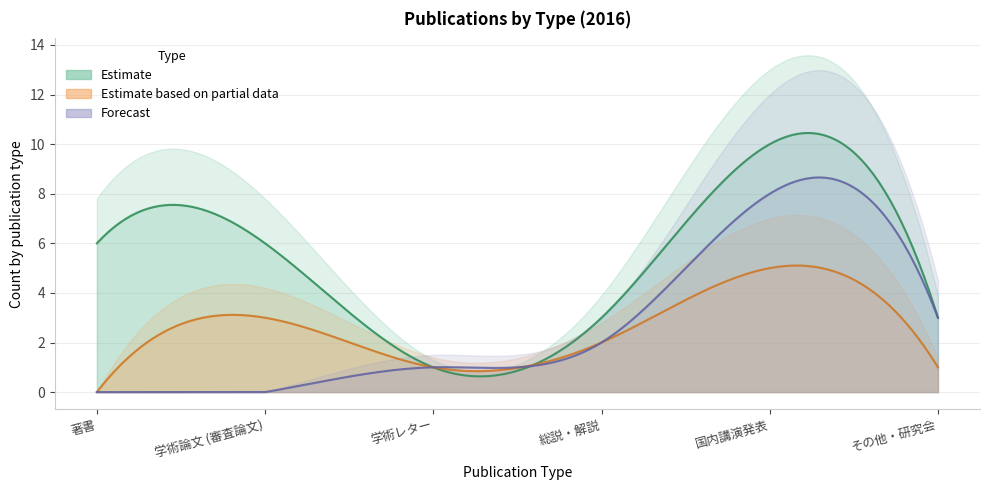

How many interior local peaks does the 学術論文 (審査論文) series have?

1